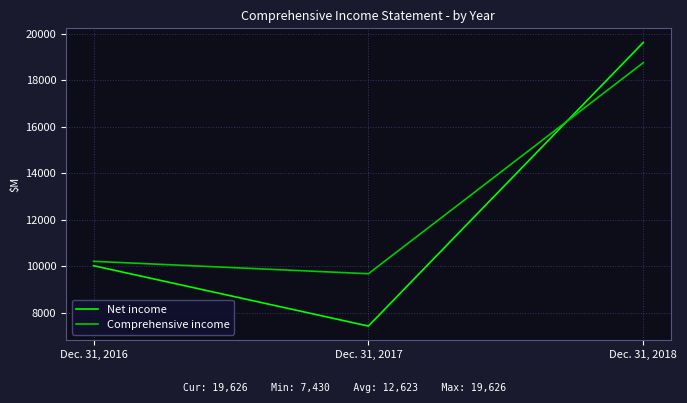

How many series are shown in this chart?

2